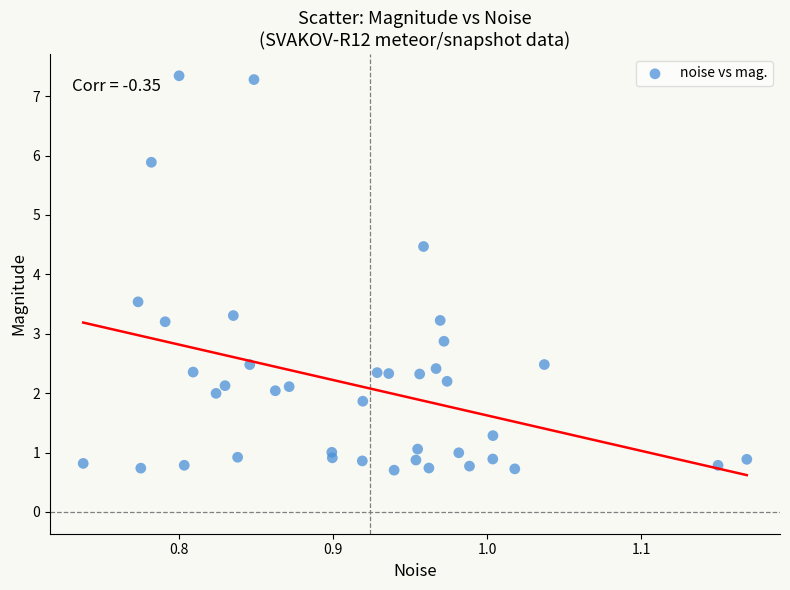

What is the range of Y values (max minus min)?

6.6